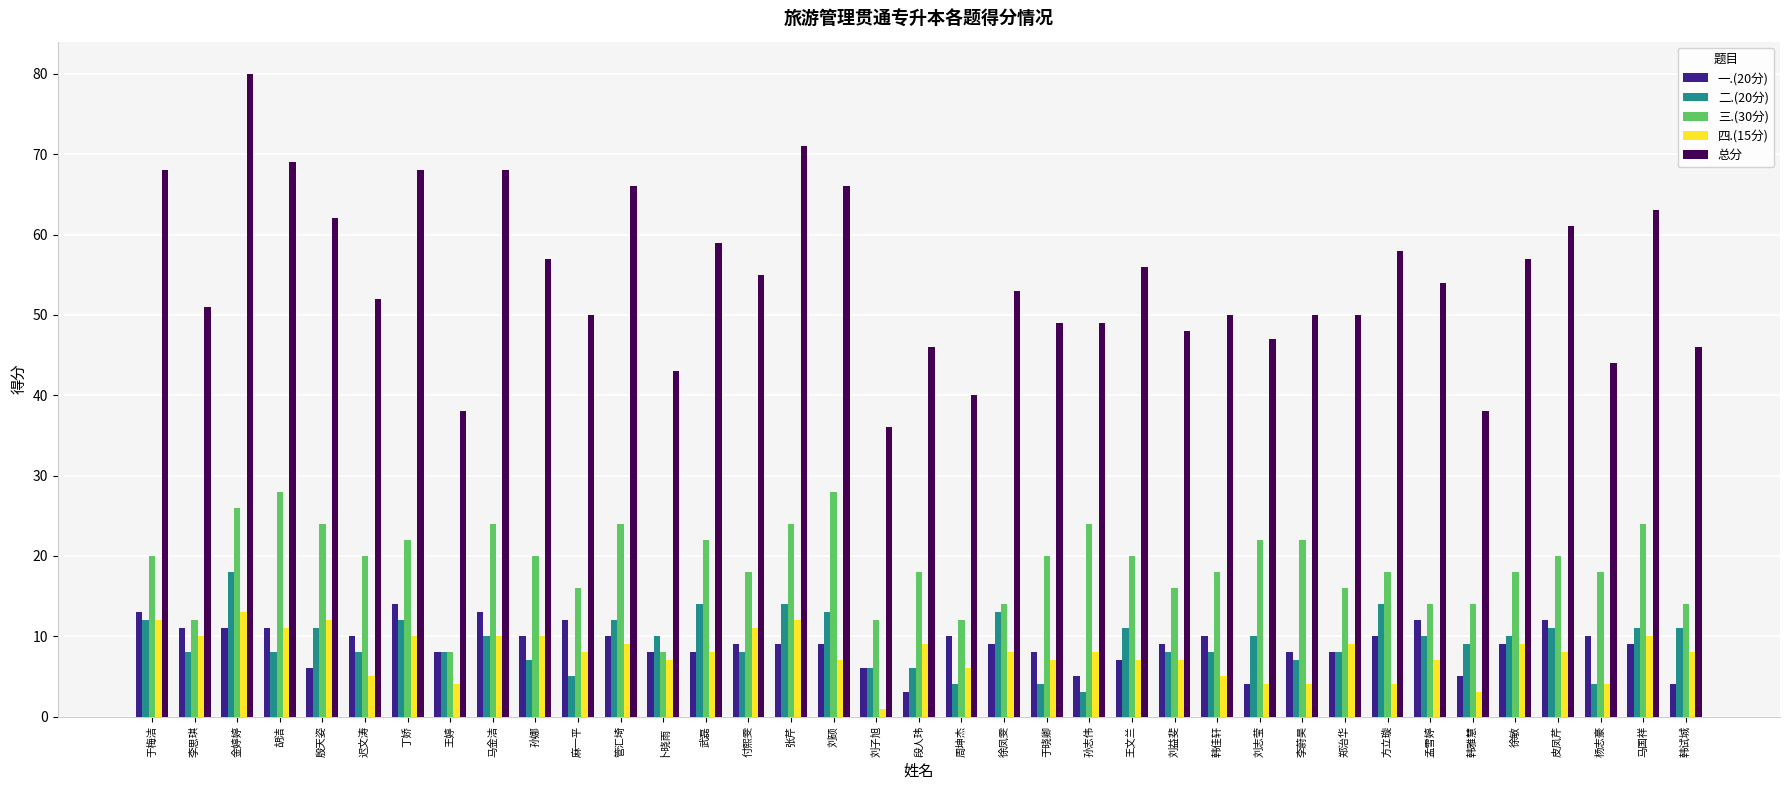

At which label does 一.(20分) first exceed 9?

于梅洁